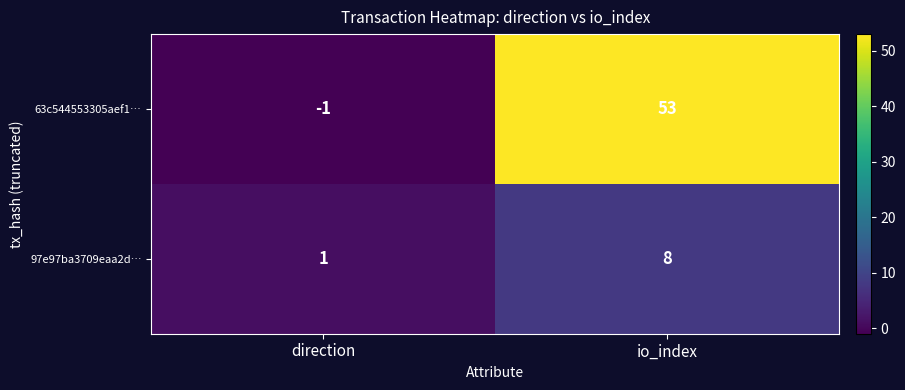

At direction, list the series in order from largest to smallest.

97e97ba3709eaa2d…, 63c544553305aef1…